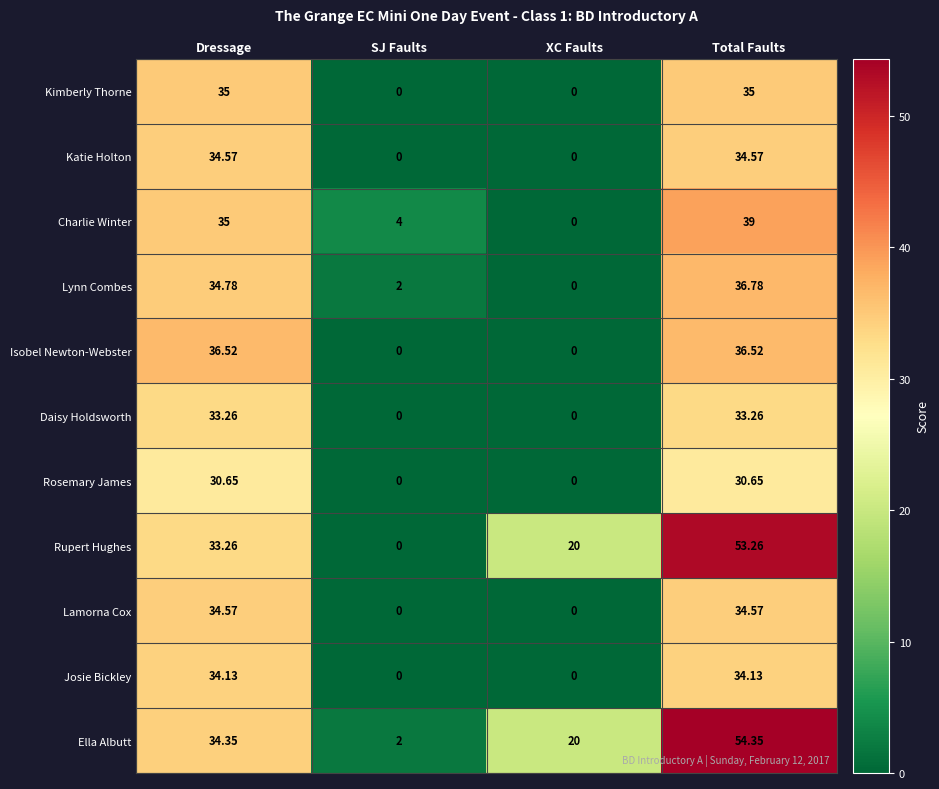

At which category is the sum across all series the highest?

Total Faults